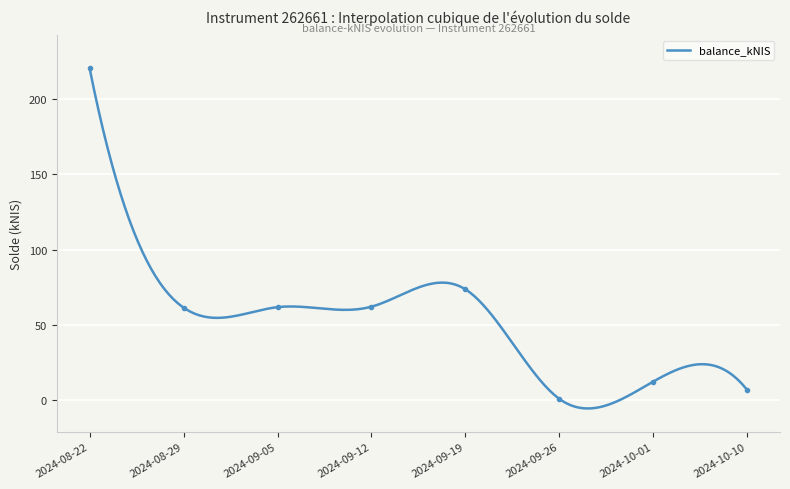

True or false: the data has more than 1 interior local peaks.

True